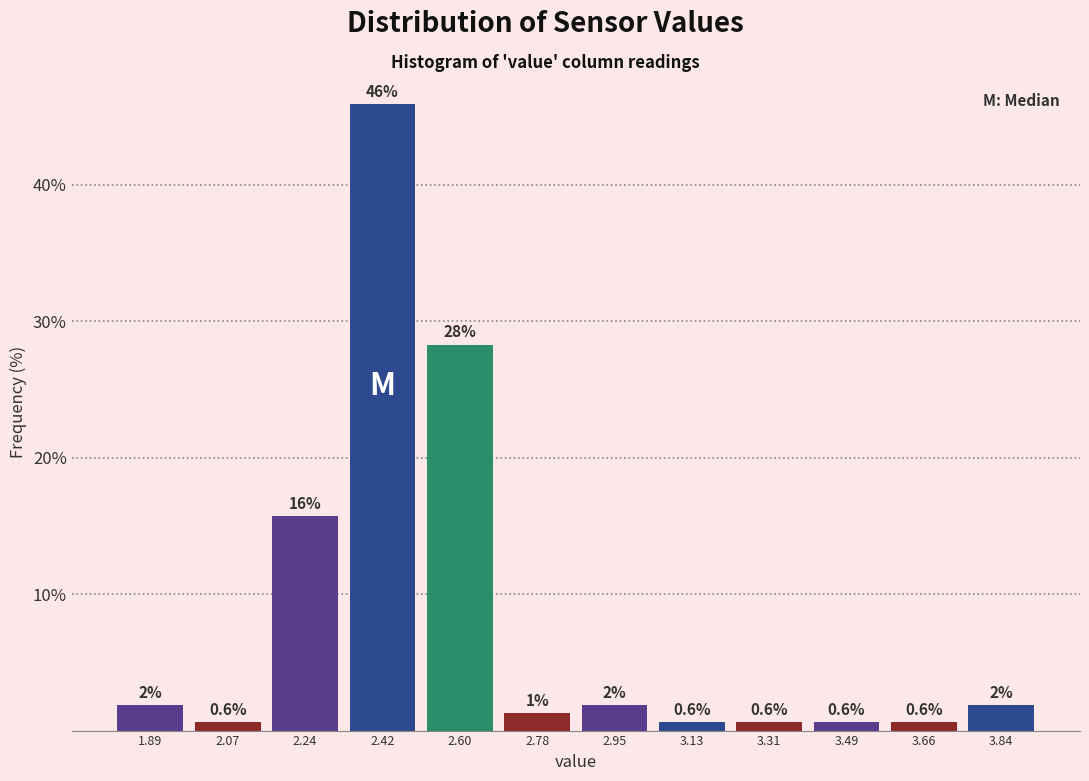

Over which range of the x-axis is the bar tallest?

2.34 to 2.52